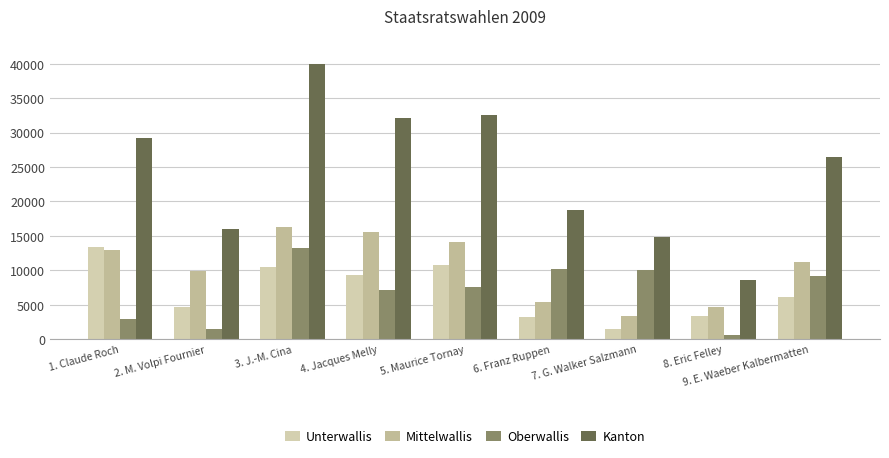

What is the sum of all Oberwallis values?

62493